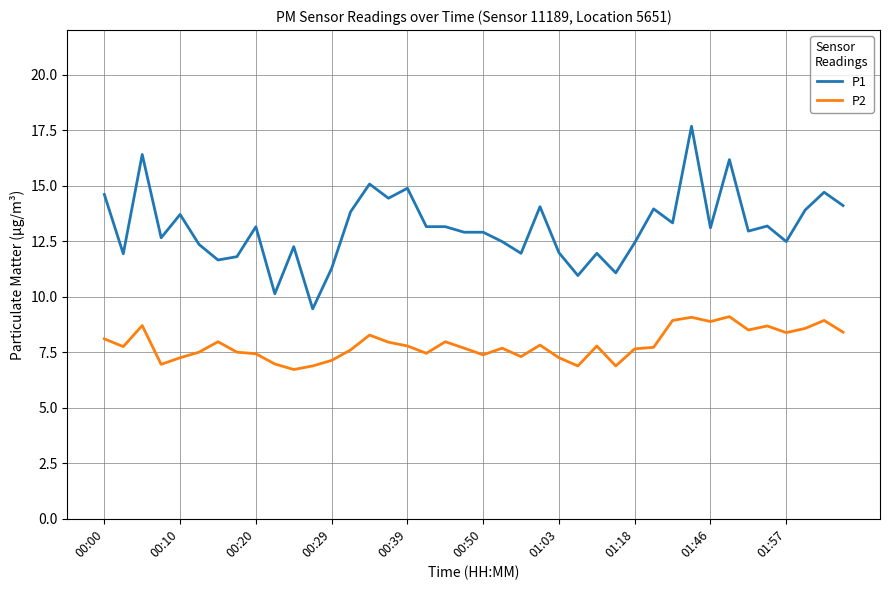

What is the lowest value of the P2 series?

6.7